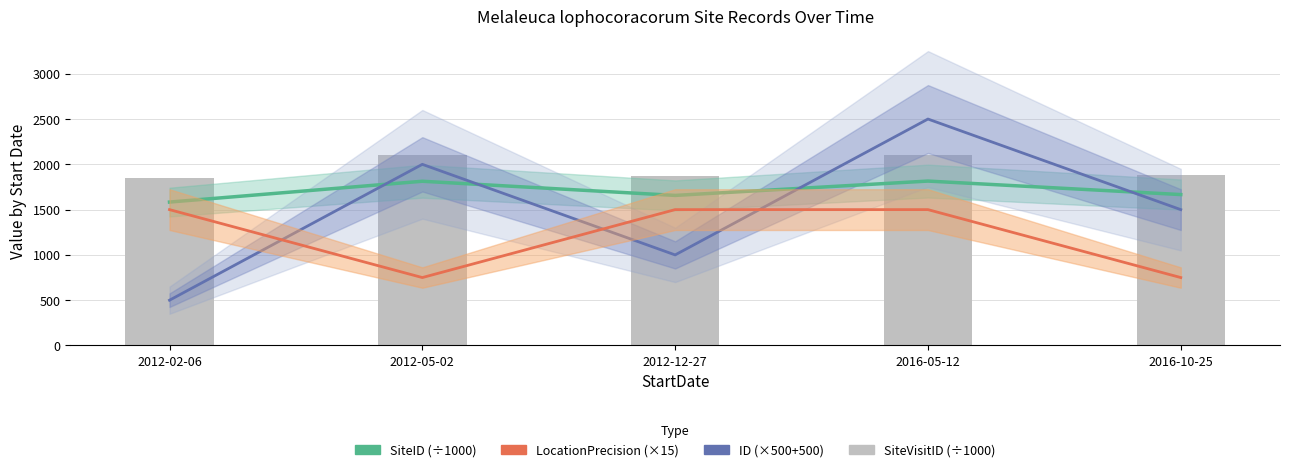

At how many categories does at least one series exceed 2189?

1